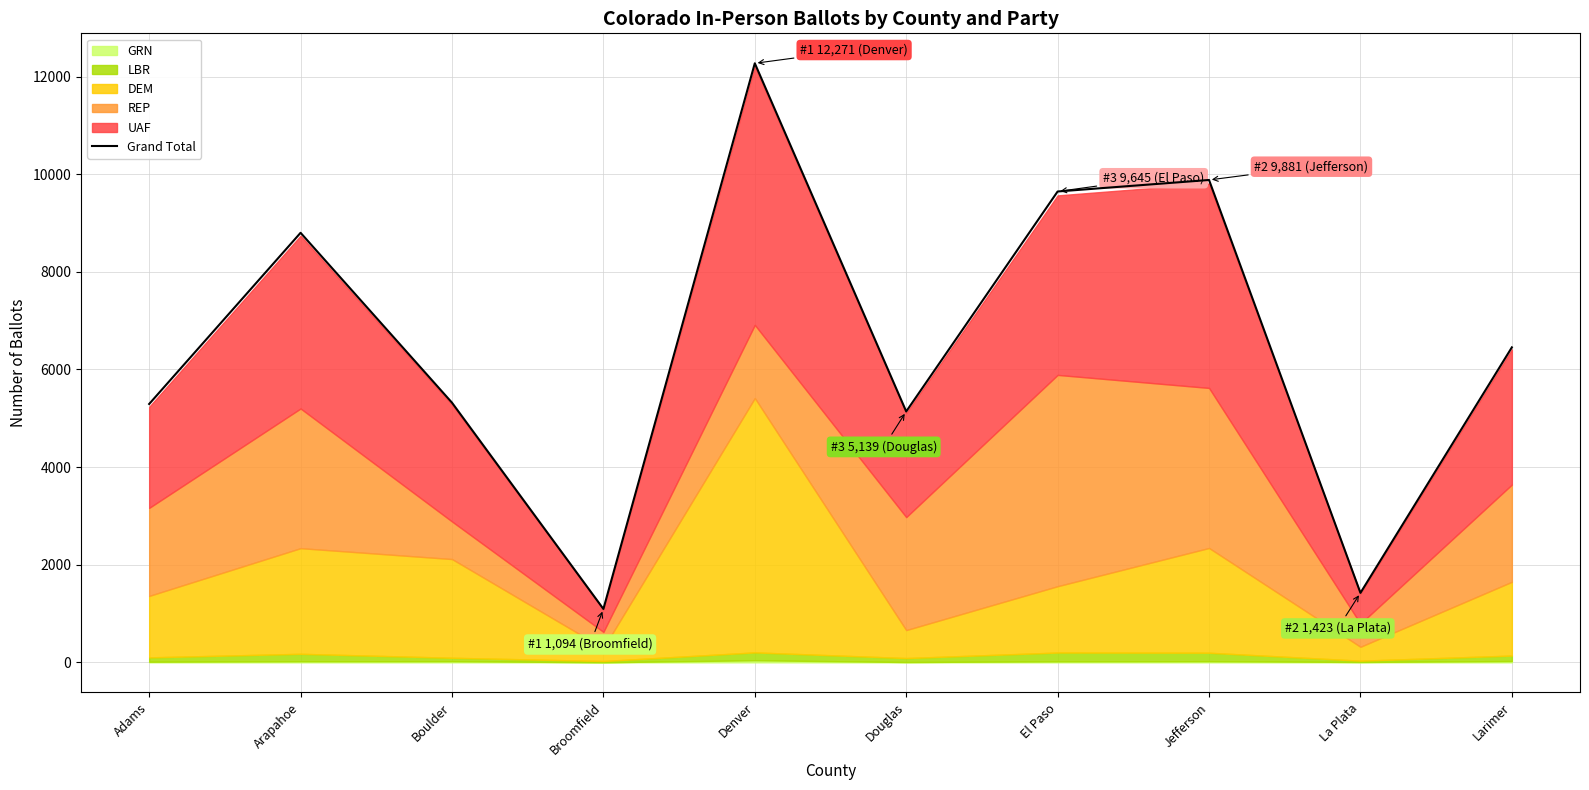

Where is the first local maximum?

Arapahoe